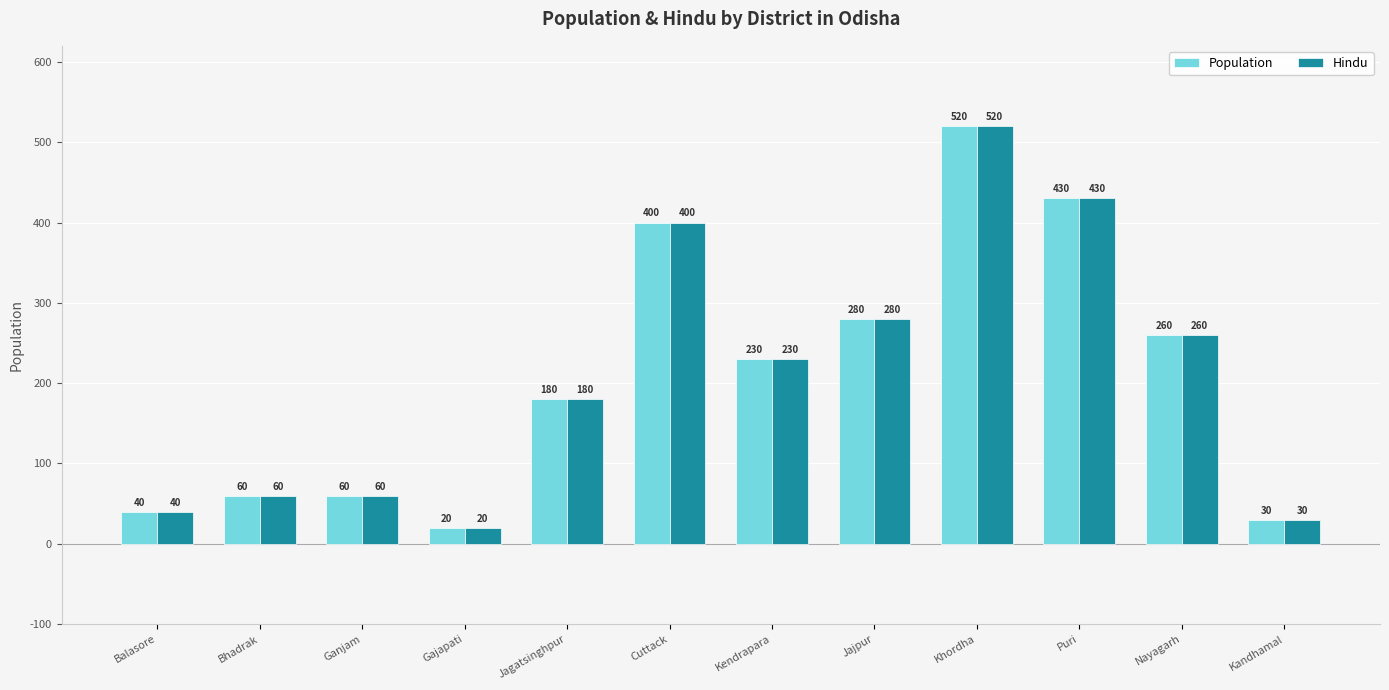

What is the lowest value of the Hindu series?

20